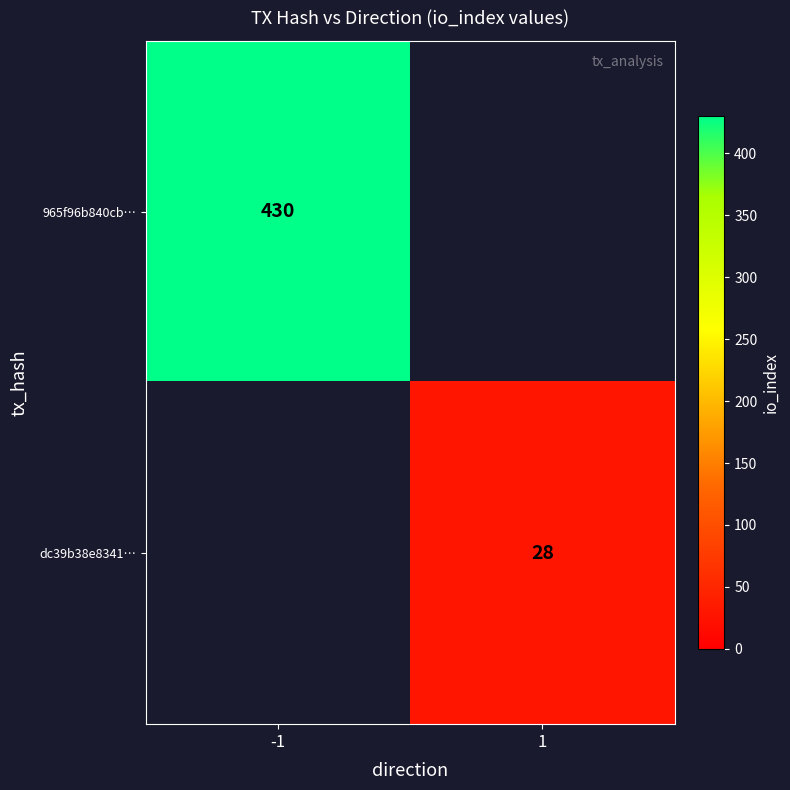

Between 1 and -1, which is larger?

-1